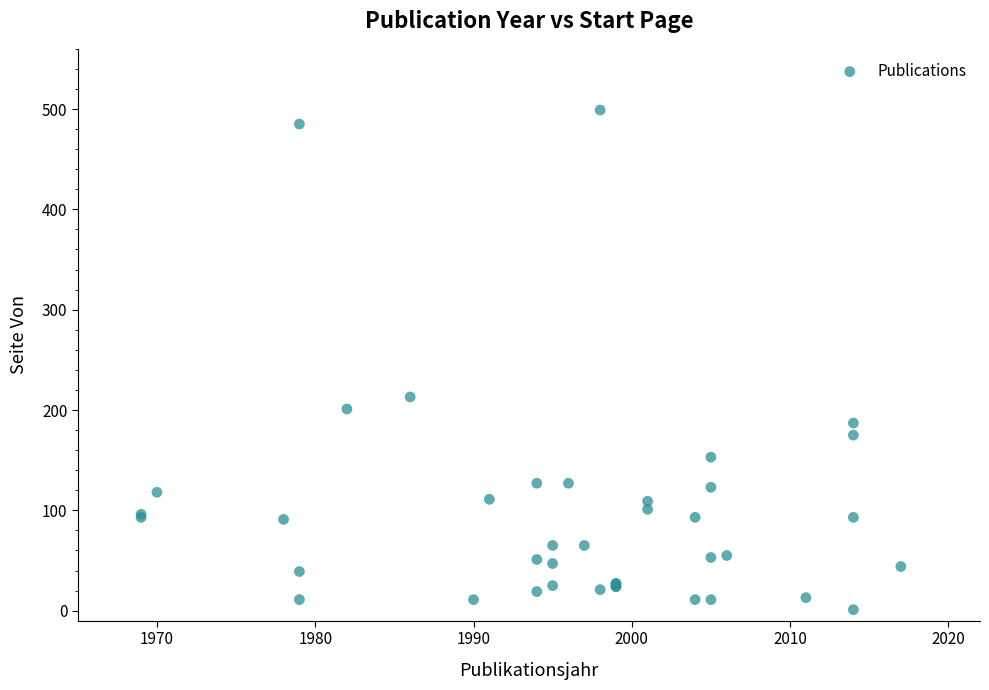

What Y value in the scatter plot is closest to 250?

213